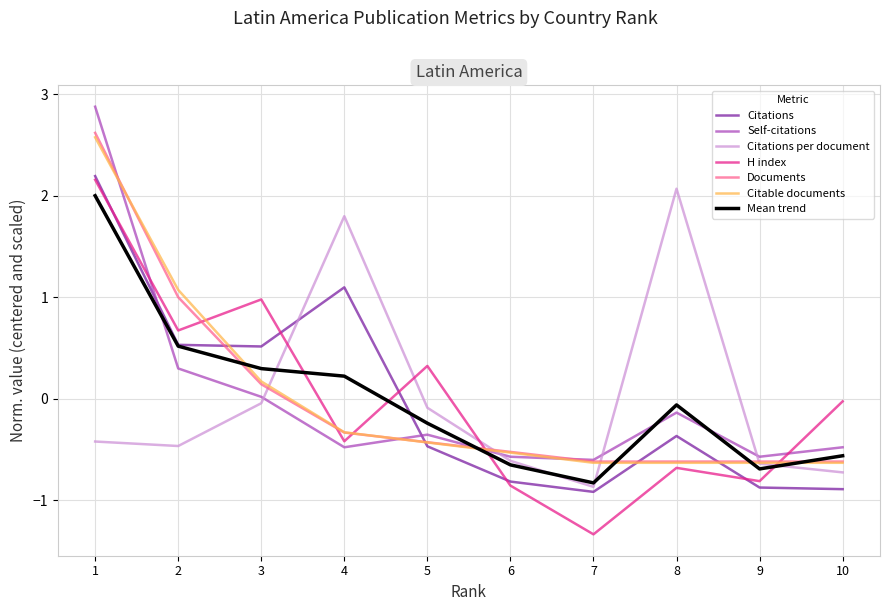

What is the highest value of the Self-citations series?

2.9